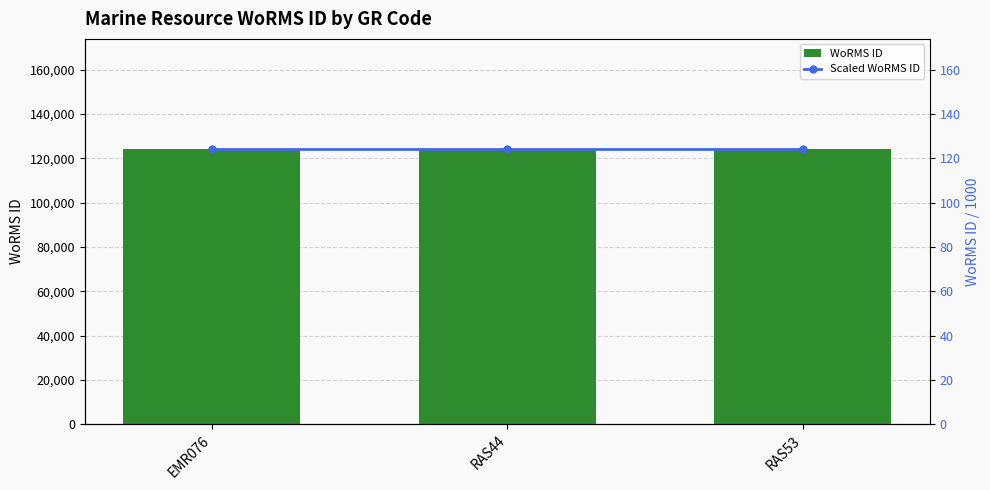

Which series has the largest total across all categories?

WoRMS ID